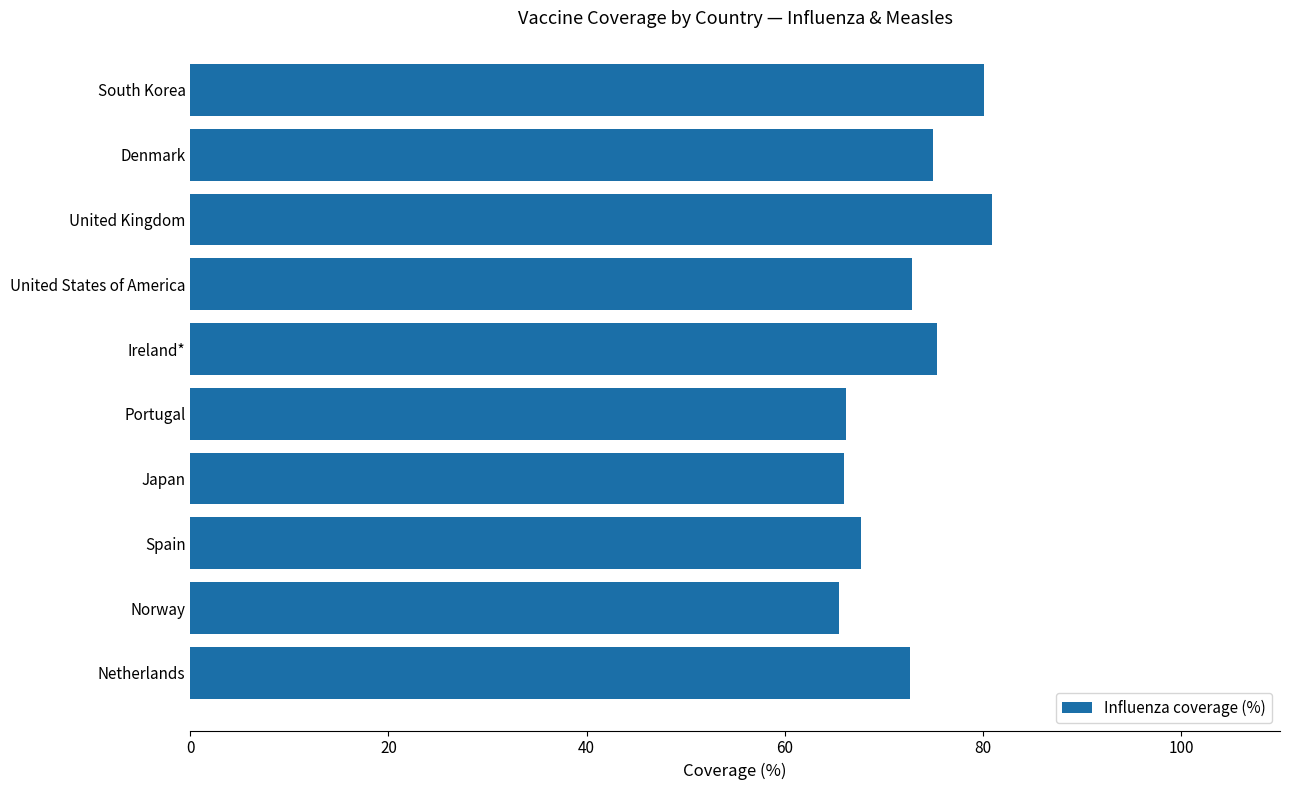

How many values are below 72?

4